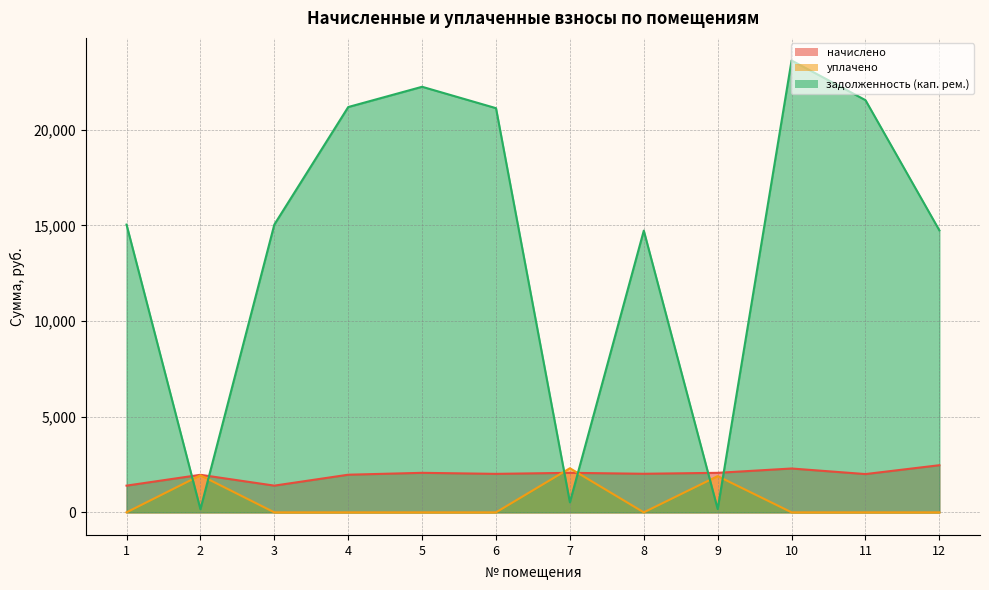

Reading right to left, extract all data points from this chart.

начислено: 2464.9	2001.5	2292.7	2066.4	2017.2	2066.4	2012.3	2066.4	1968.0	1397.3	1963.1	1397.3
уплачено: 0.0	0.0	0.0	1894.2	0.0	2305.7	0.0	0.0	0.0	0.0	1937.2	0.0
задолженность (кап. рем.): 14743.4	21551.7	23625.6	172.2	14730.4	524.5	21132.2	22250.9	21191.3	15045.4	163.7	15045.4